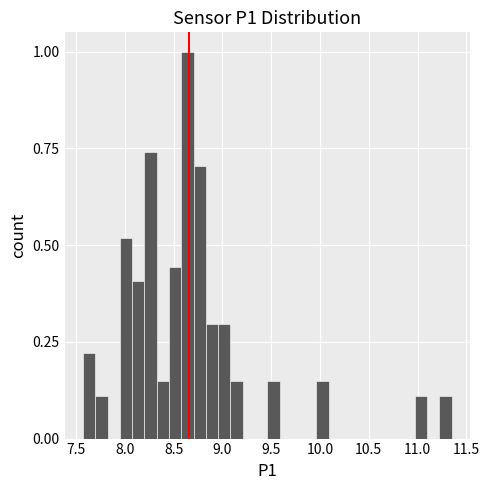

Read against the x-axis, roughly where is the centre of the tallest bar?

8.65